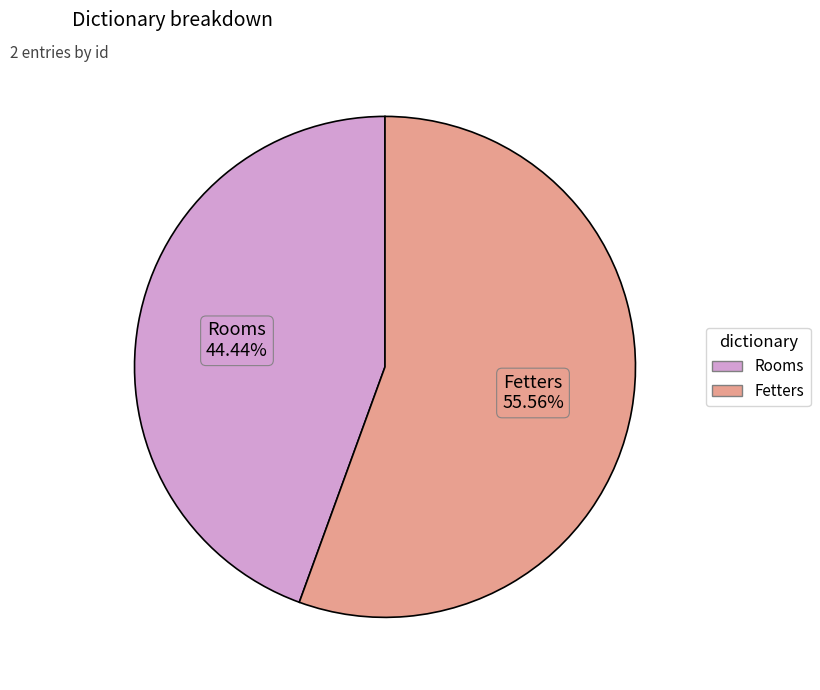

The Fetters slice represents 42% of the pie. True or false?

False